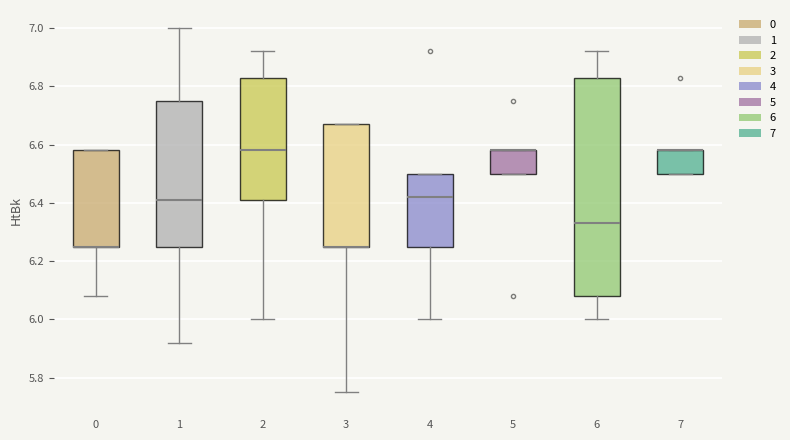

Which box is the tallest, from its lower edge to its upper edge?

6